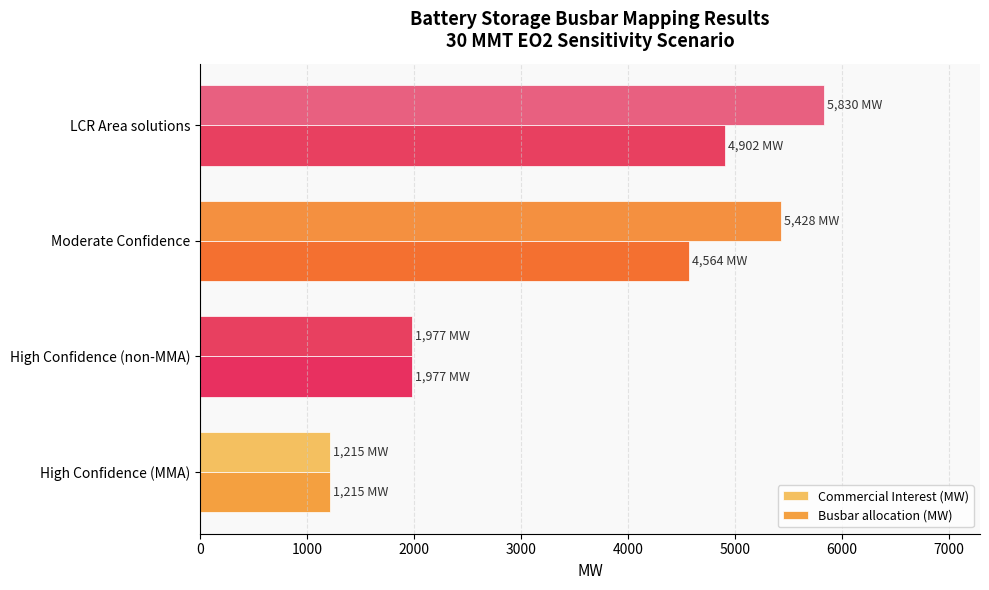

How many data points does each series have?

4